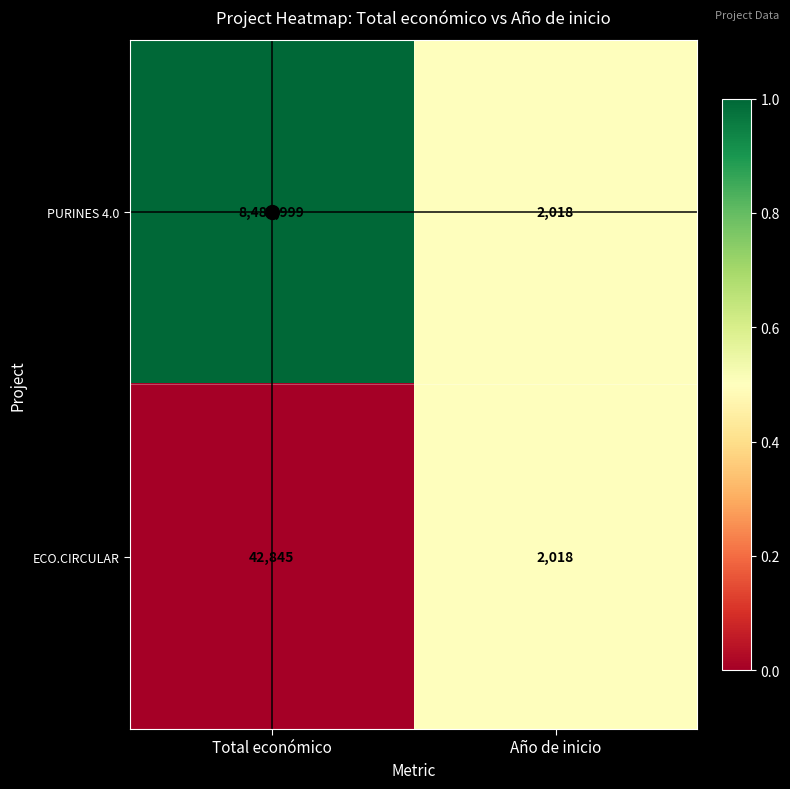

How many distinct data groups are displayed?

2